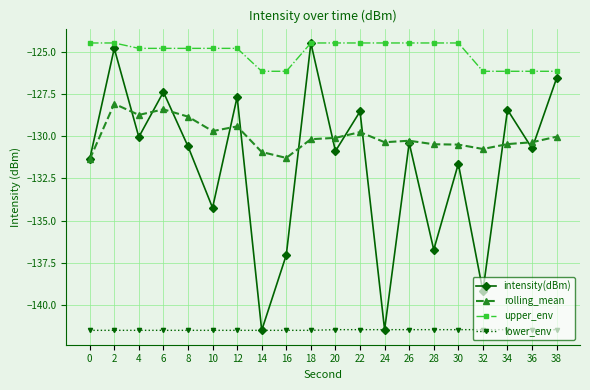

What is the approximate value of intensity(dBm) at 36?

-130.7